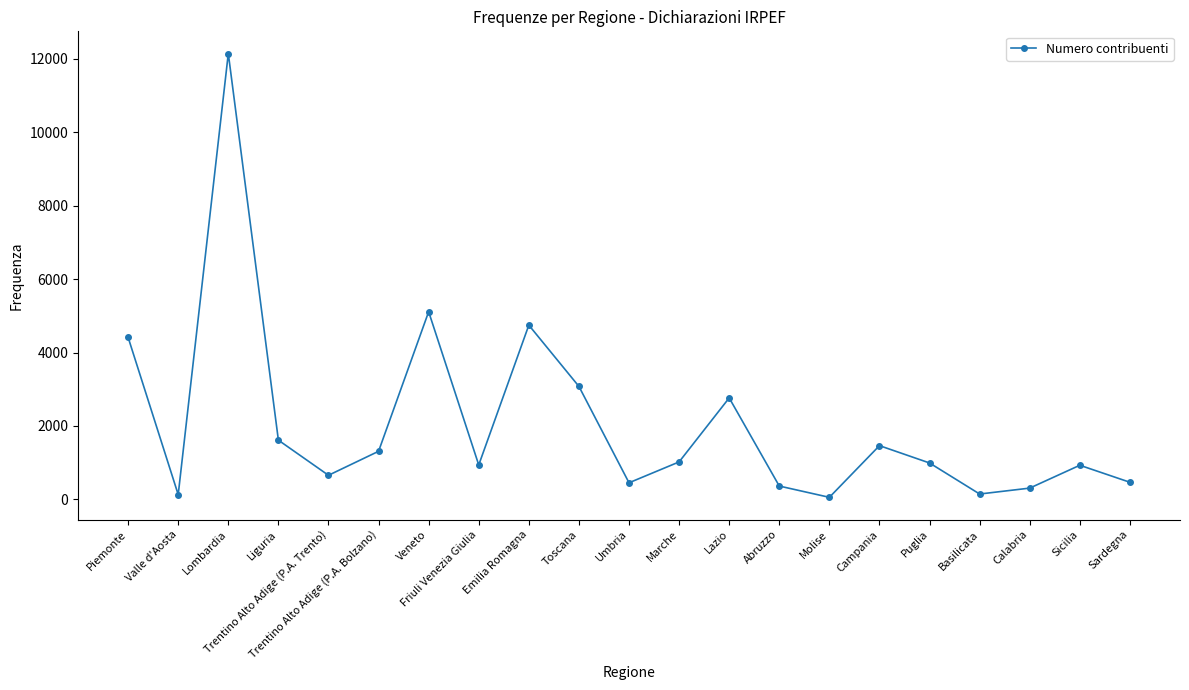

Is this an area chart (filled region under the line)?

No